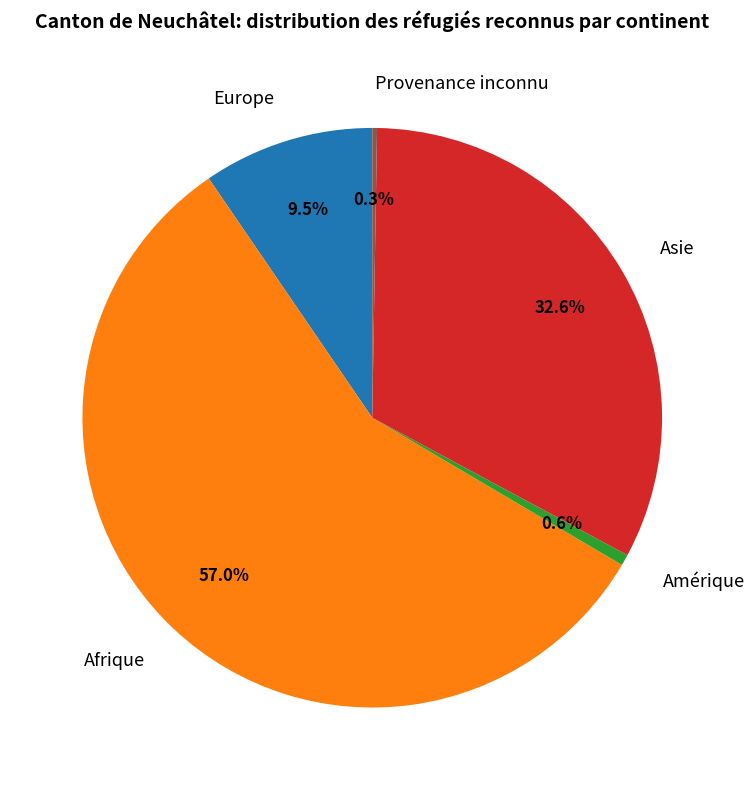

What is the largest slice in the pie chart?

Afrique